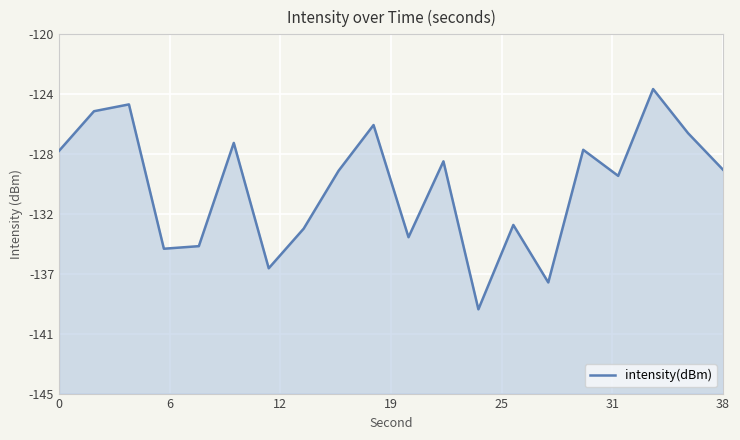

True or false: there are more than 2 points higher than both neighbors.

True